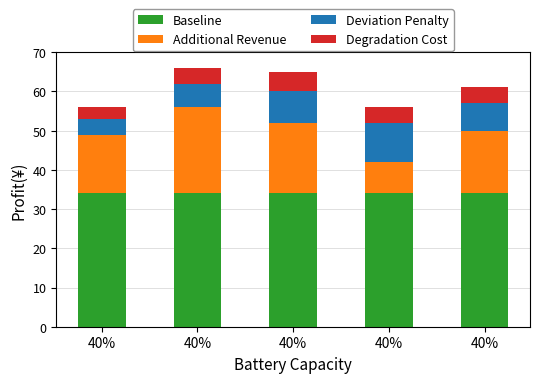

What is the total value across all series at 40%?

56